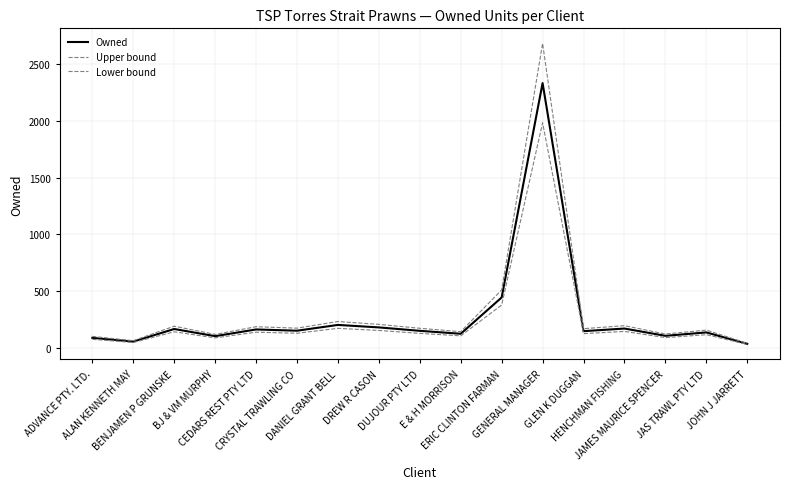

Does the chart have visible grid lines?

Yes